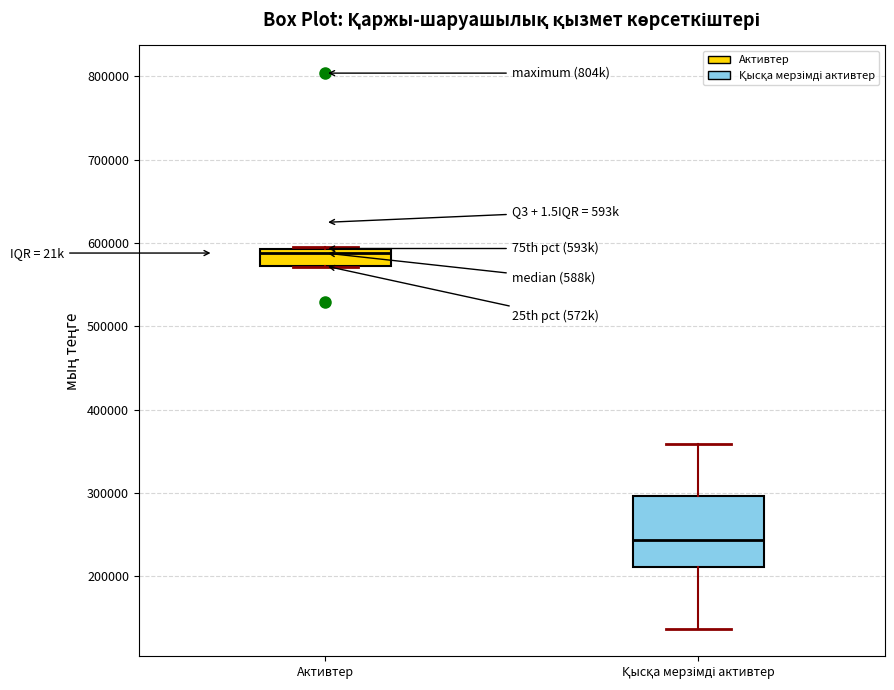

Where is the upper edge of the box for Активтер on the y-axis? The values are not printed on the chart, so give them approximately, as read against the axis.

590000